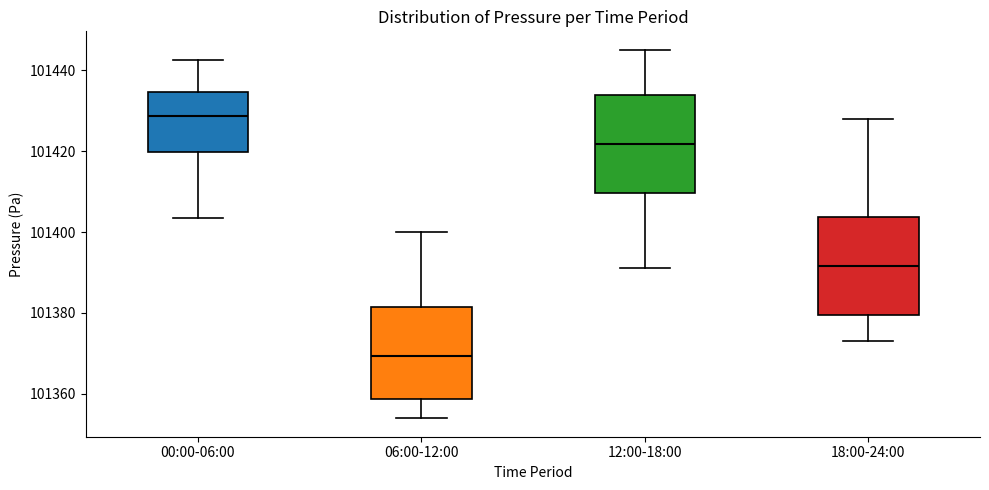

Where is the upper edge of the box for 00:00-06:00 on the y-axis? The values are not printed on the chart, so give them approximately, as read against the axis.

101434